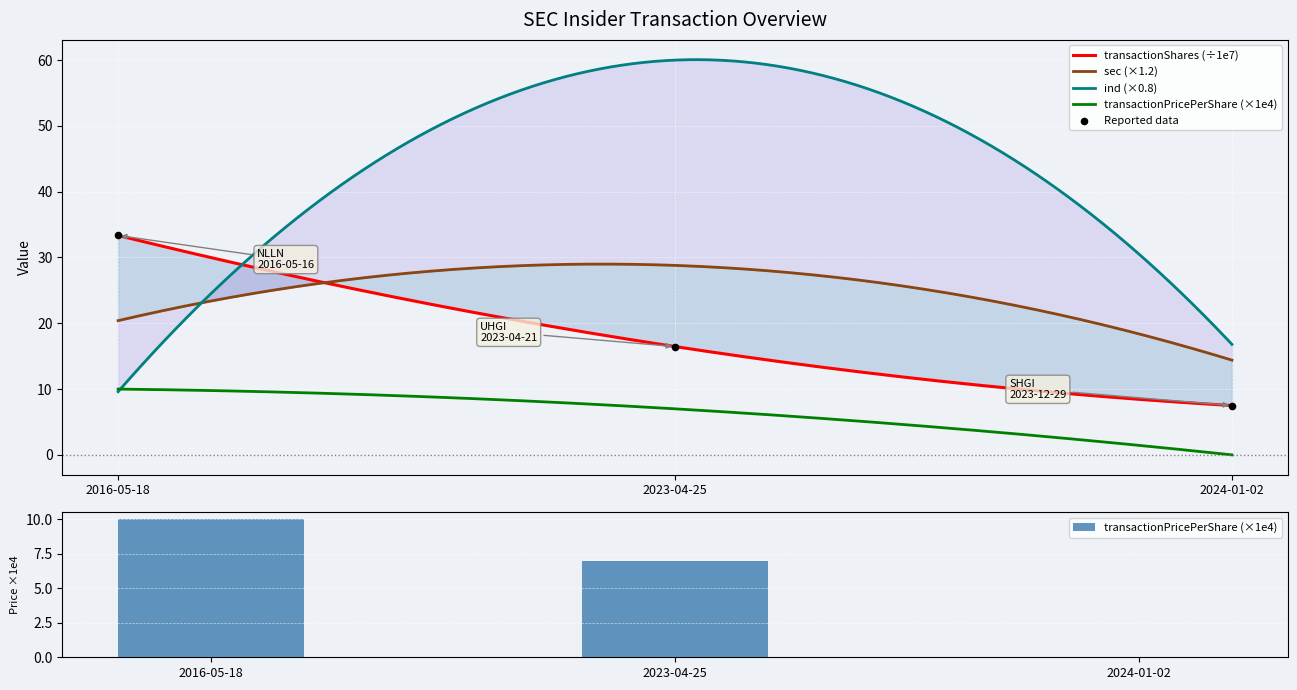

At how many categories does at least one series exceed 30?

1